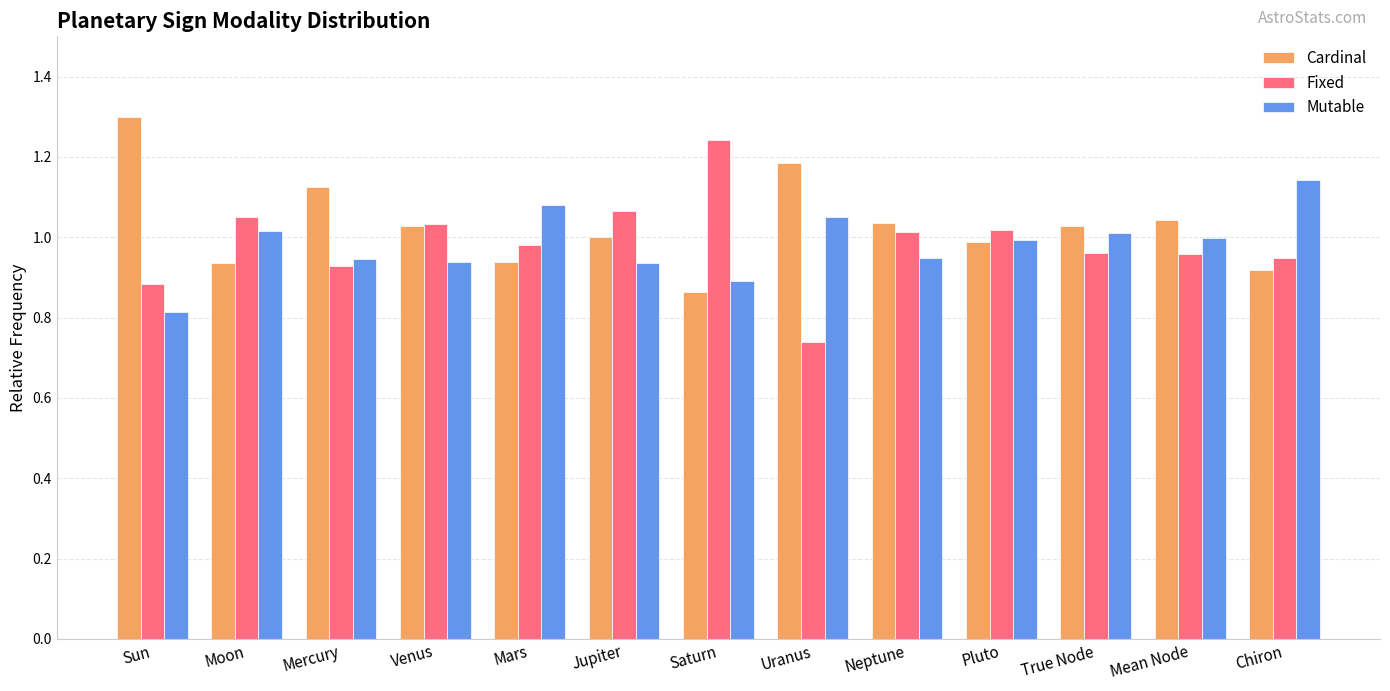

Which label corresponds to the largest value in the chart?

Sun